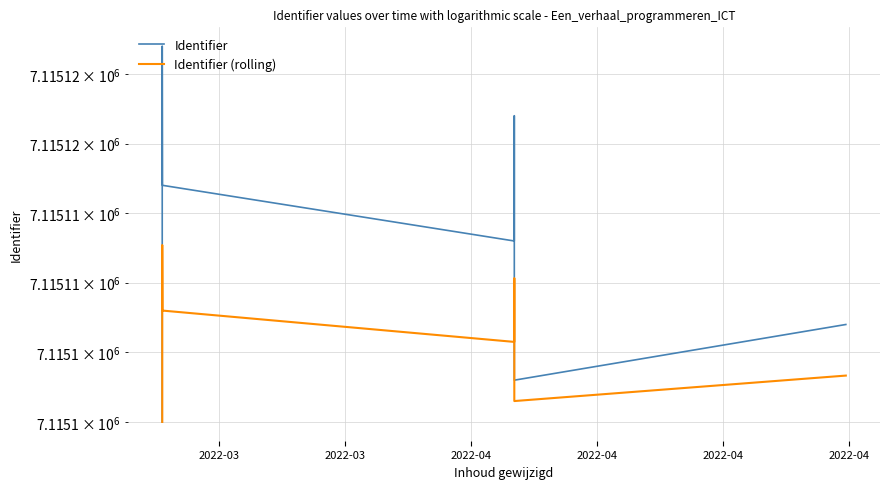

Reading right to left, what are all the values shown in this chart?

Identifier: 7115107.0	7115103.0	7115122.0	7115113.0	7115117.0	7115127.0	7115100.0
Identifier (rolling): 7115103.3	7115101.5	7115110.3	7115105.8	7115108.0	7115112.7	7115100.0